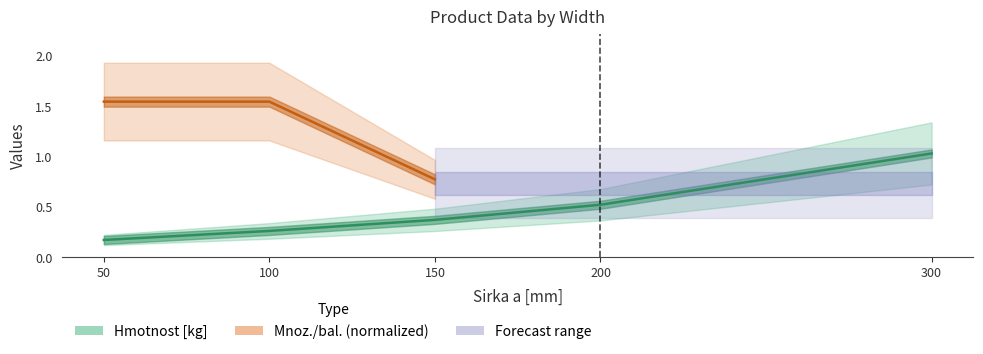

True or false: the data has more than 2 interior local peaks.

False